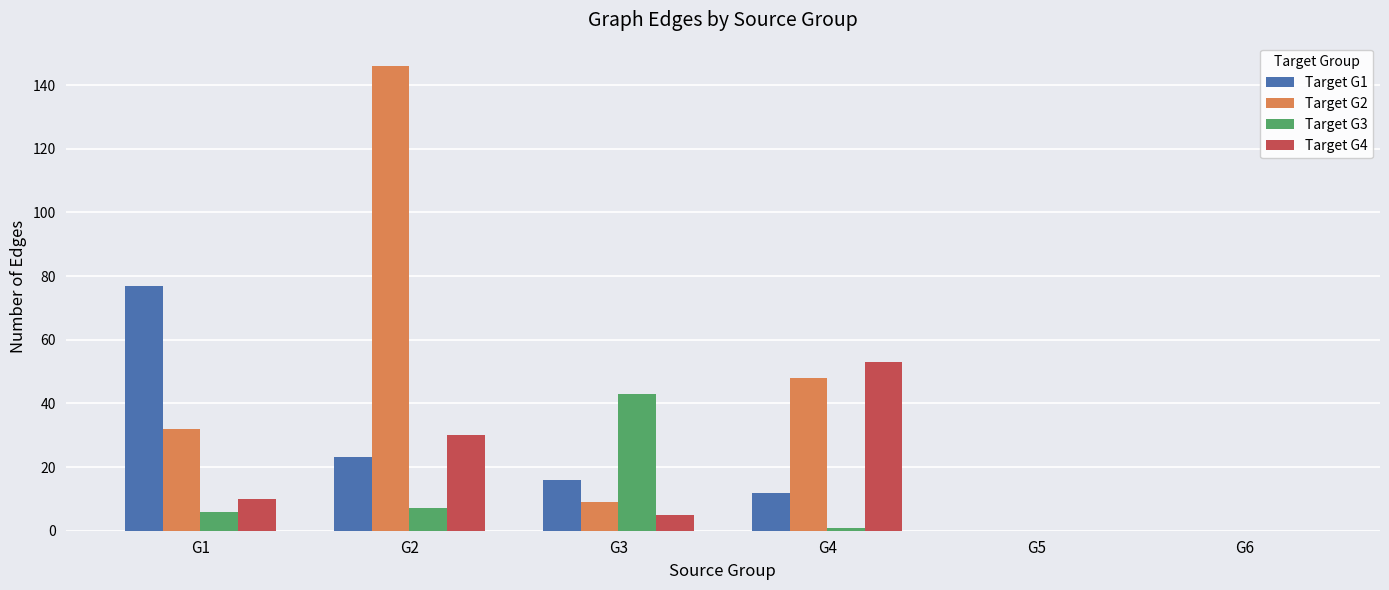

The Target G3 series shows 0 at G6. True or false?

True